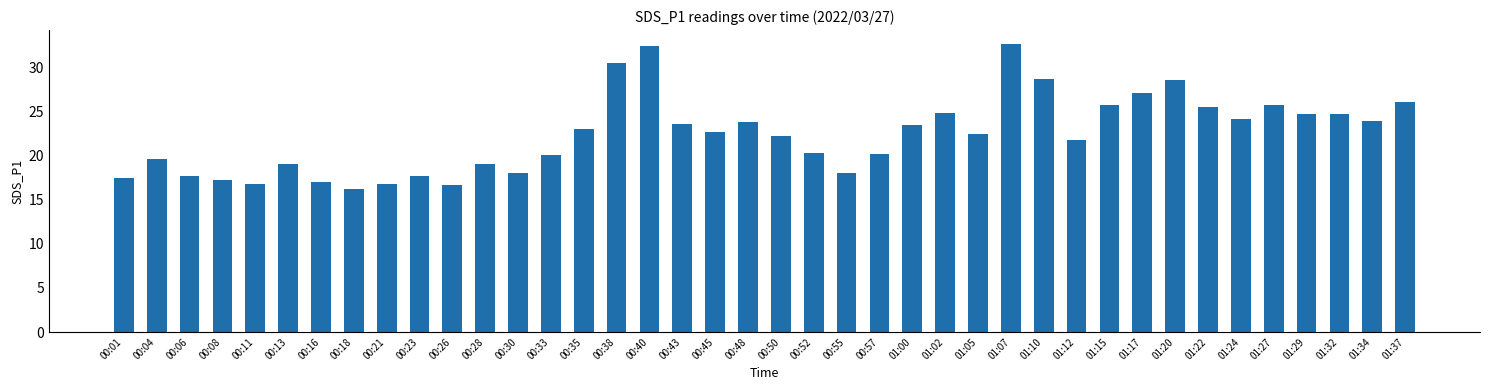

The value at 00:52 is 31.9. True or false?

False